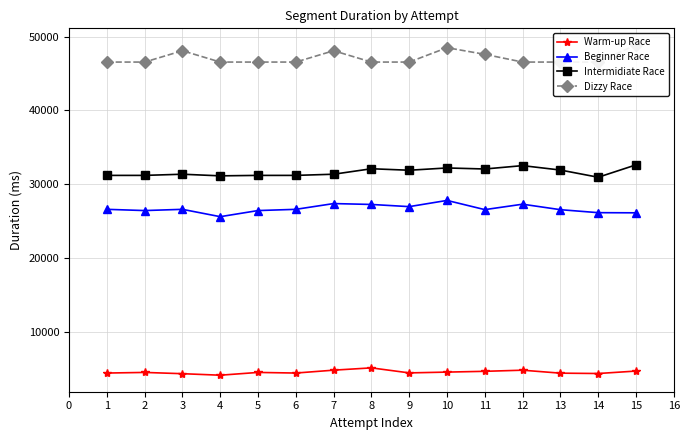

What is the value of the Beginner Race point at the 10th from the left?

27782